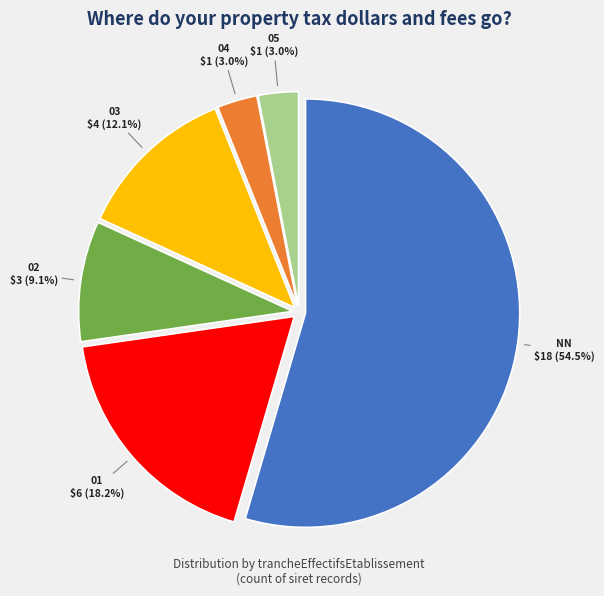

What is the ratio of the value at 02 to the value at 05?

3.0